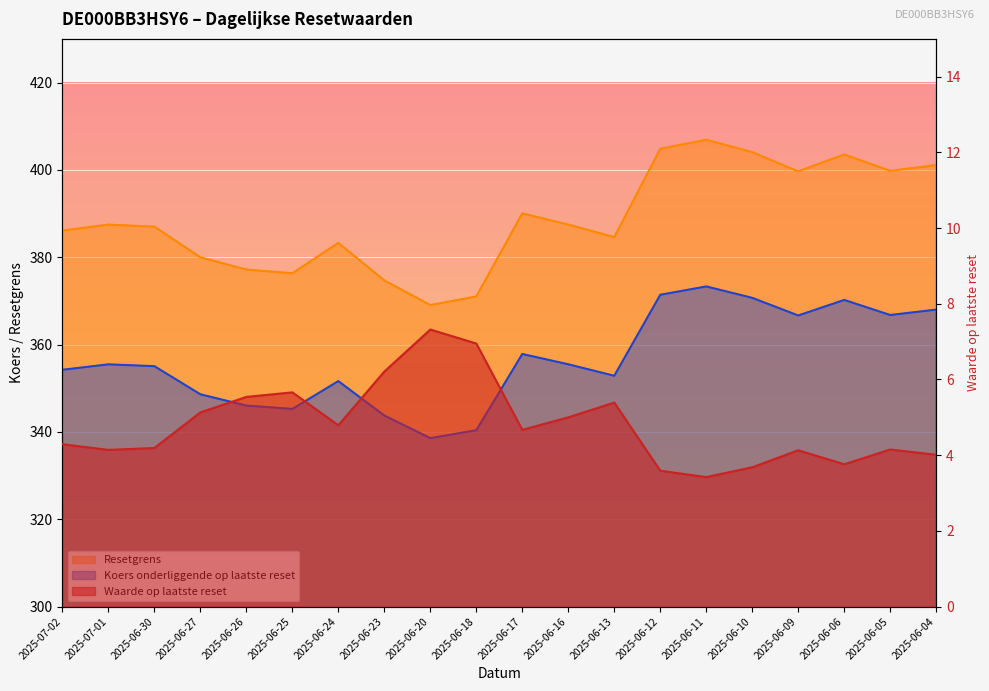

The value of Resetgrens at 2025-06-30 is 592.5. True or false?

False